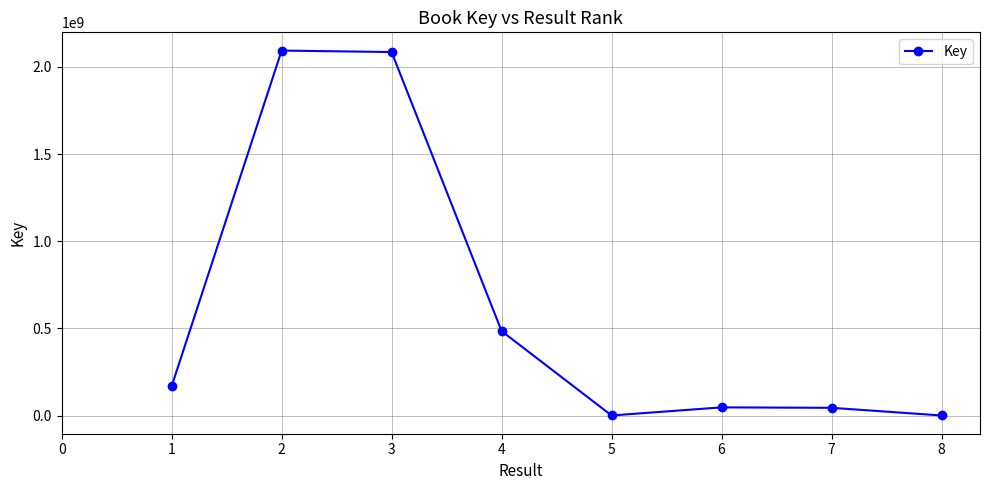

Is it true that the value at 3 is 645549659?

False